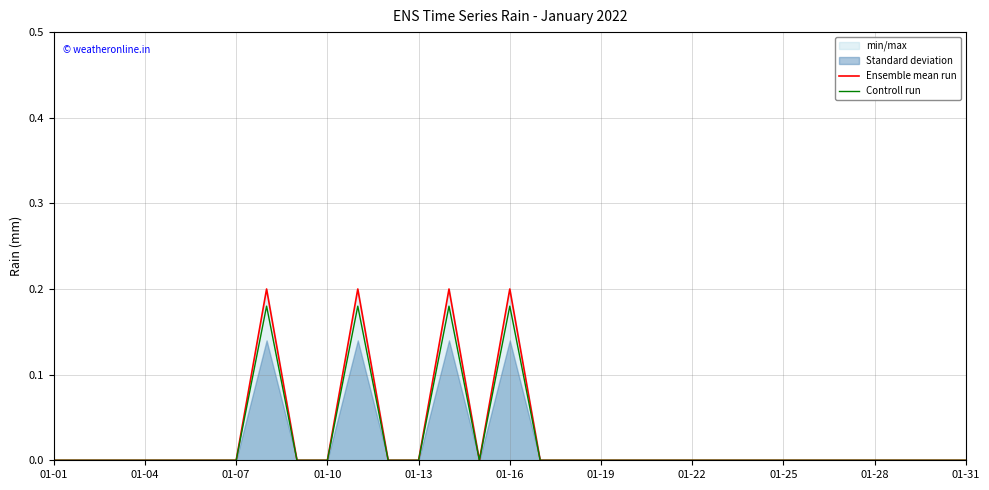

True or false: Controll run has a value of 0.1 at 01-28.

False